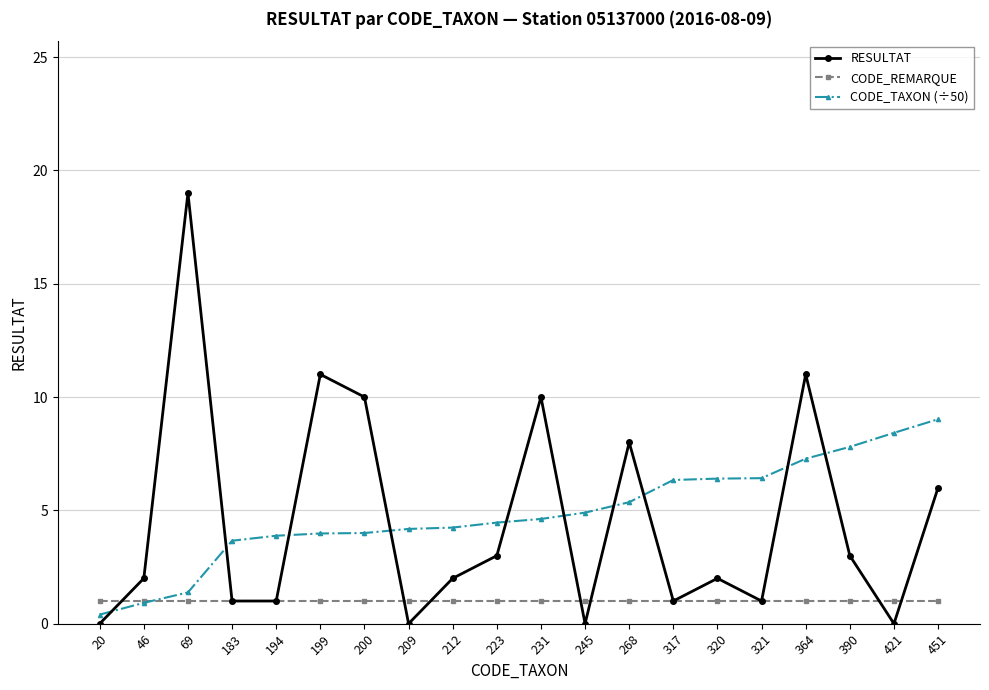

After their last crossing, which series has the higher values: RESULTAT or CODE_TAXON (÷50)?

CODE_TAXON (÷50)